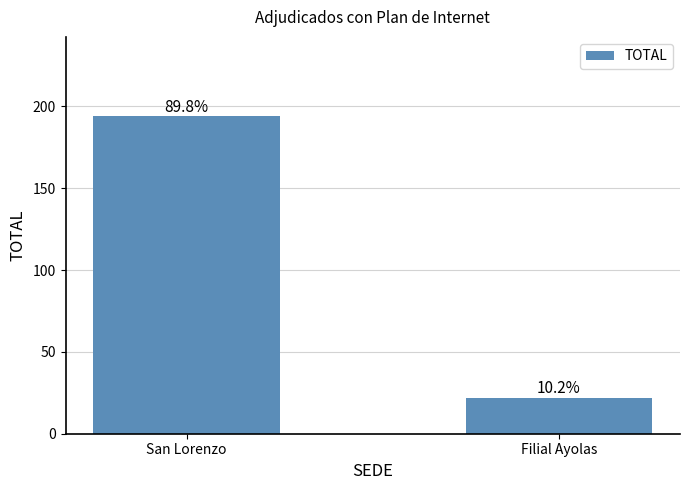

What is the difference between the maximum and minimum values?

172